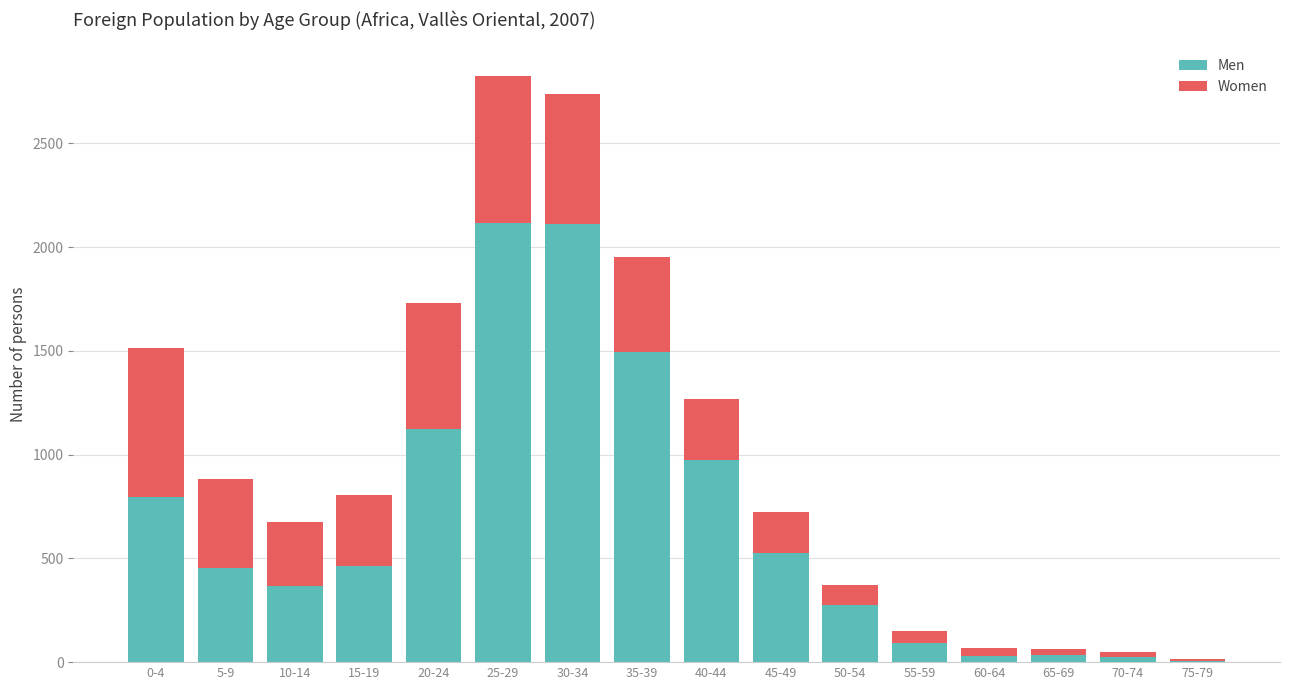

At which label is Women closest to 365?

15-19